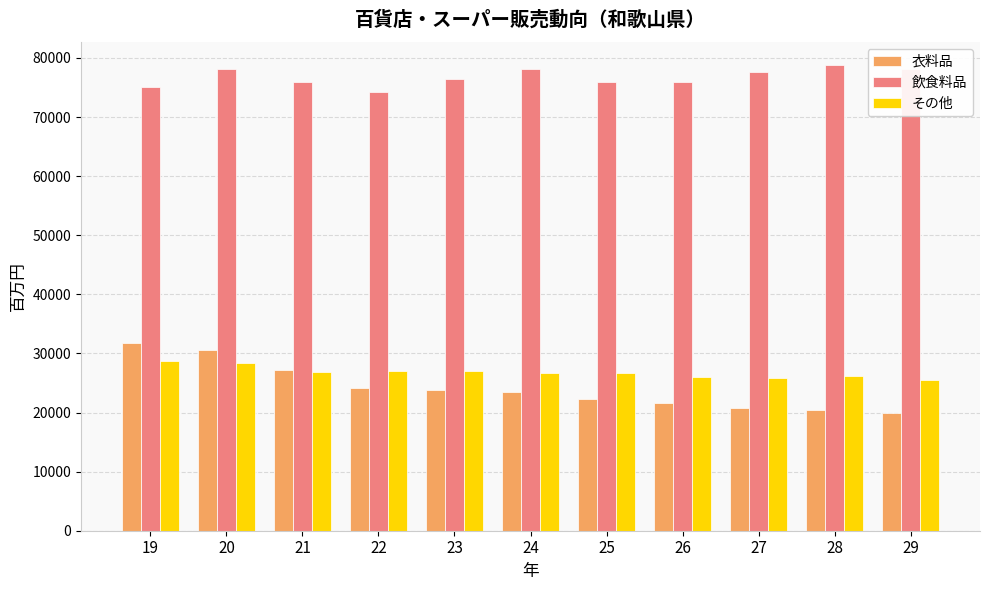

What is the maximum value shown in the chart?

78735